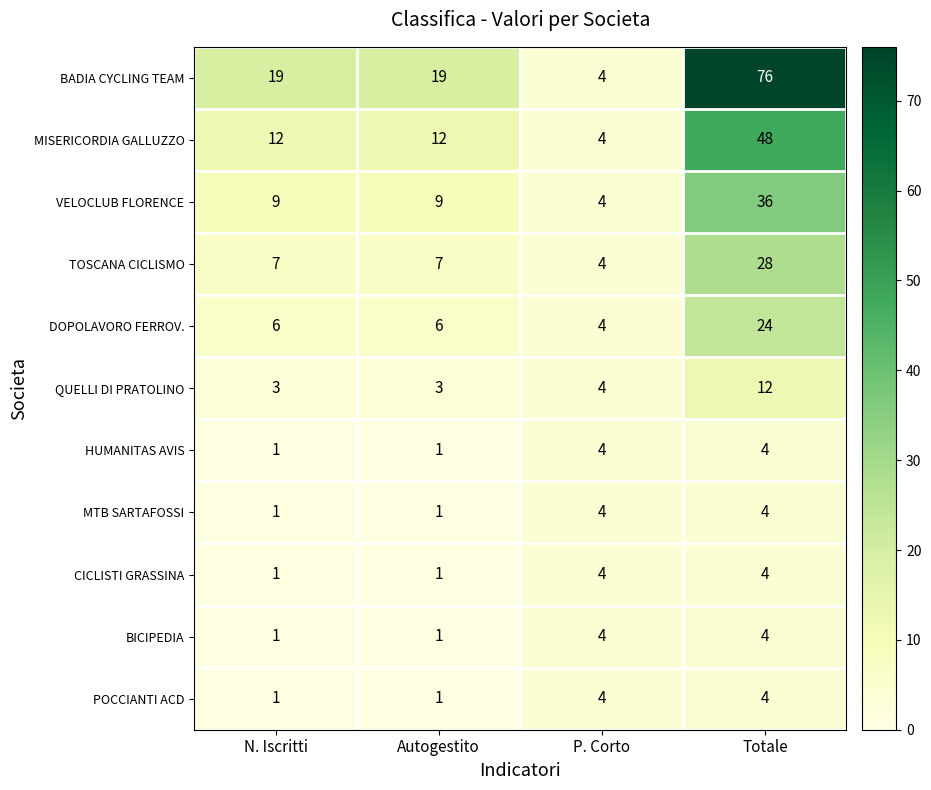

Which series changed the most between Autogestito and Totale?

BADIA CYCLING TEAM